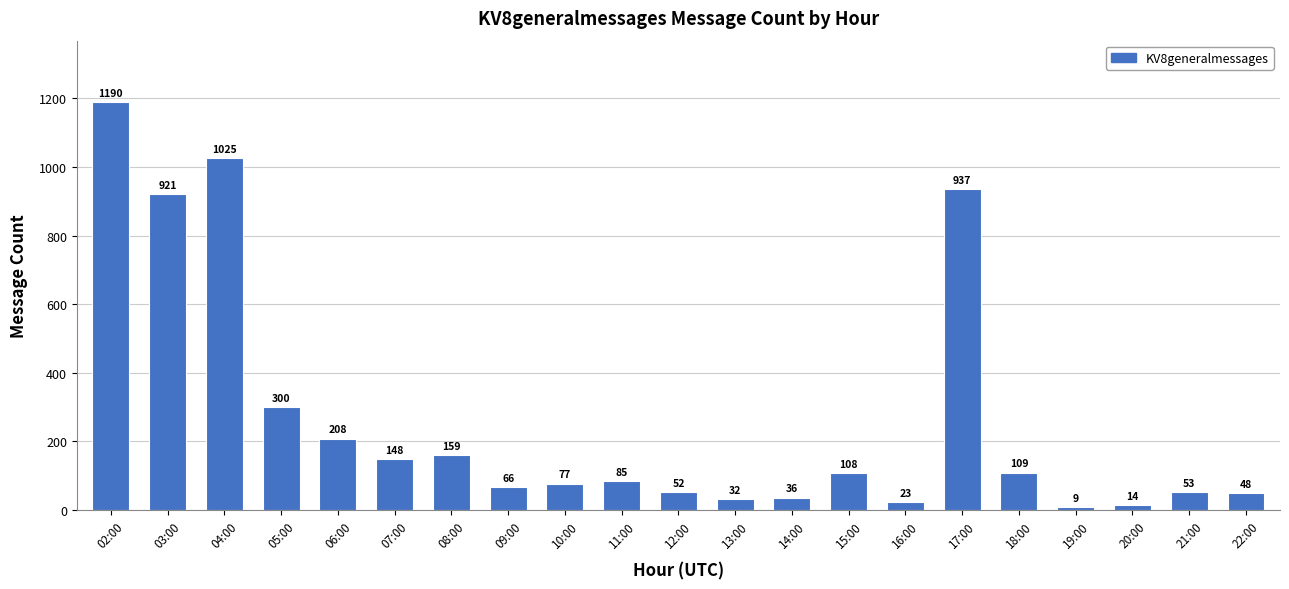

The chart shows a value of 9 at 19:00. True or false?

True